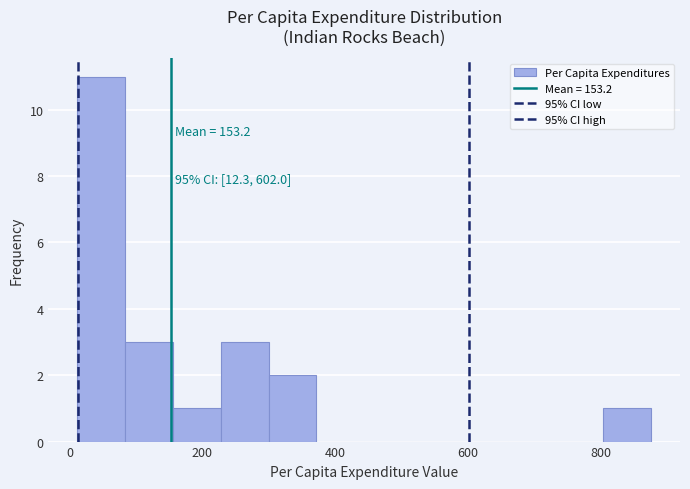

Around what value on the x-axis is the tallest bar? Give the approximate position of its centre, as read against the axis.

40